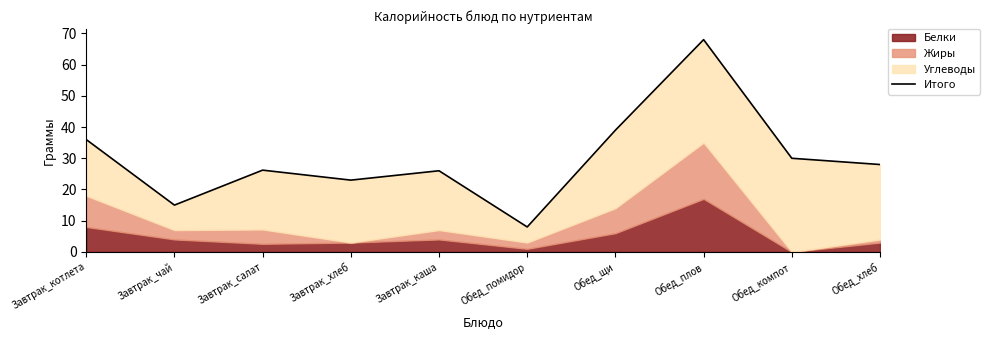

How many data points are less than 28?

5